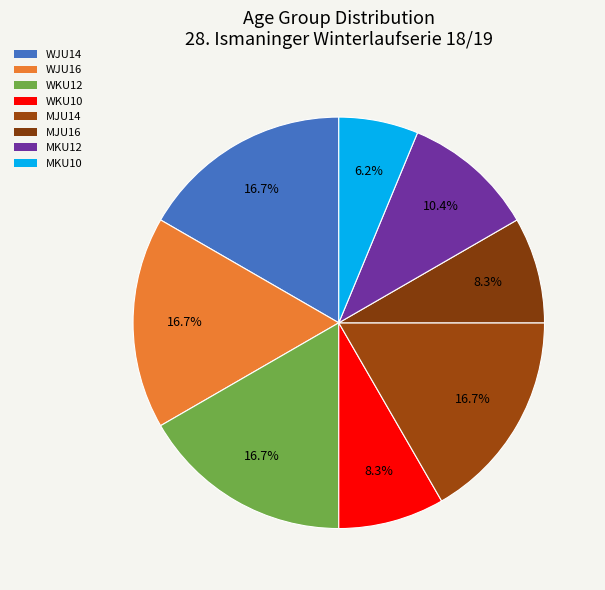

Rank the categories by value from highest to lowest.

WJU14, WJU16, WKU12, MJU14, MKU12, WKU10, MJU16, MKU10